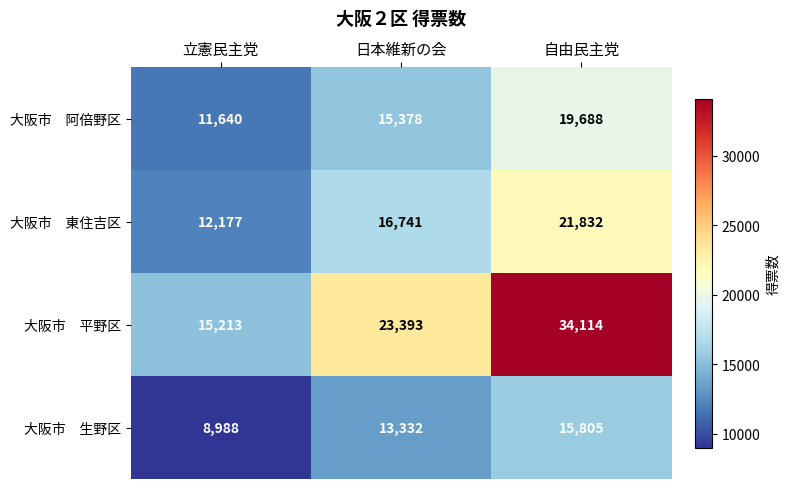

What is the maximum value shown in the chart?

34114